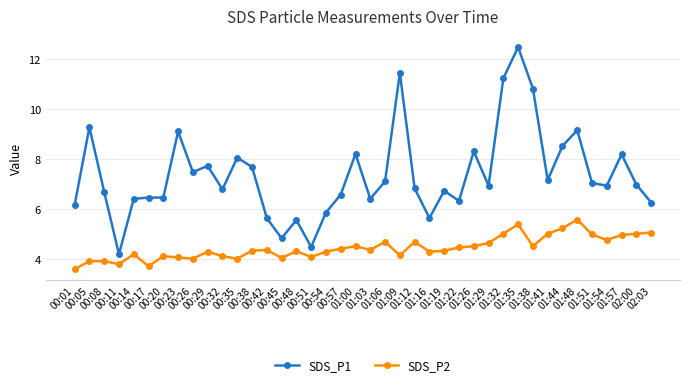

The value of SDS_P2 at 01:12 is 7.0. True or false?

False